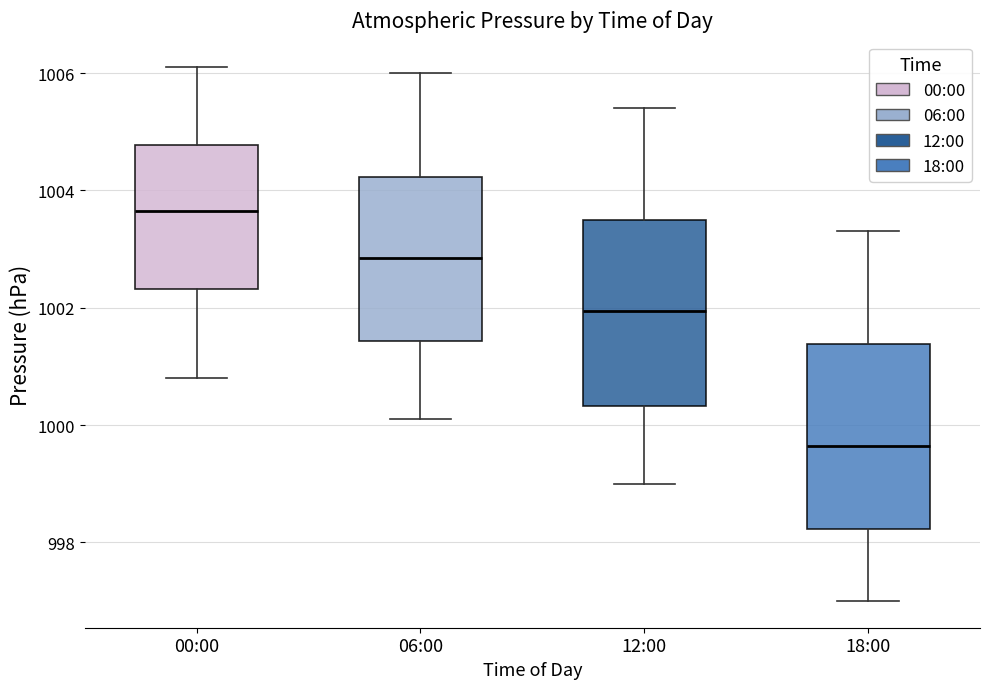

Reading left to right, read every box against the y-axis: the position of its median line, the range the box covers, and the ends of its whiskers. The values are not printed on the chart, so give them approximately, as read against the axis.

00:00: median 1003.6, box 1002.4 to 1004.8, whiskers 1000.8 to 1006.2
06:00: median 1002.8, box 1001.4 to 1004.2, whiskers 1000.2 to 1006.0
12:00: median 1002.0, box 1000.4 to 1003.6, whiskers 999.0 to 1005.4
18:00: median 999.6, box 998.2 to 1001.4, whiskers 997.0 to 1003.4